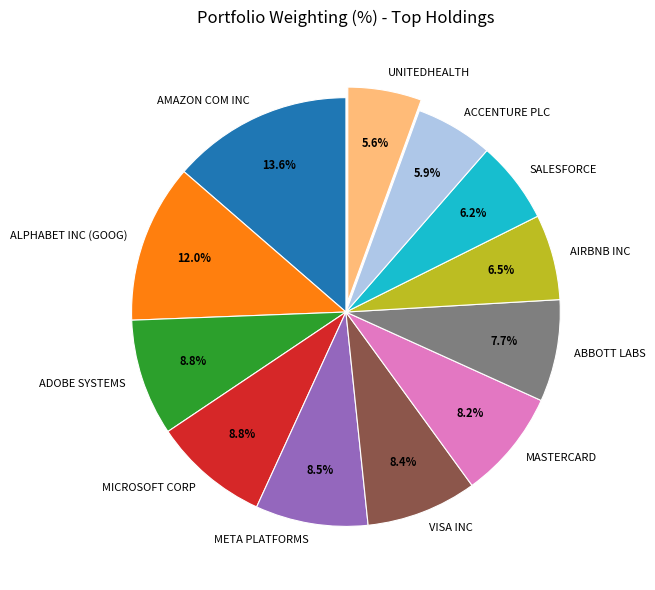

True or false: MICROSOFT CORP accounts for 9% of the total.

True